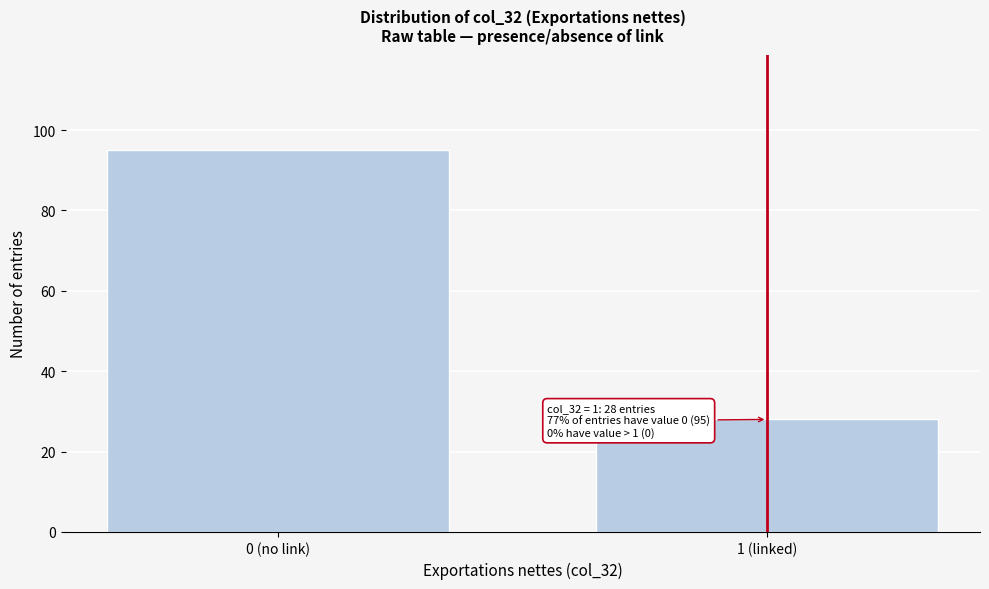

Reading left to right, transcribe all the data shown in this chart.

95	28